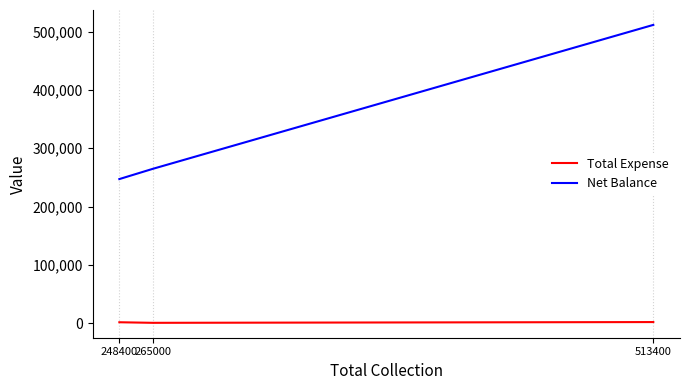

Rank the series at 513400 from highest to lowest value.

Net Balance, Total Expense